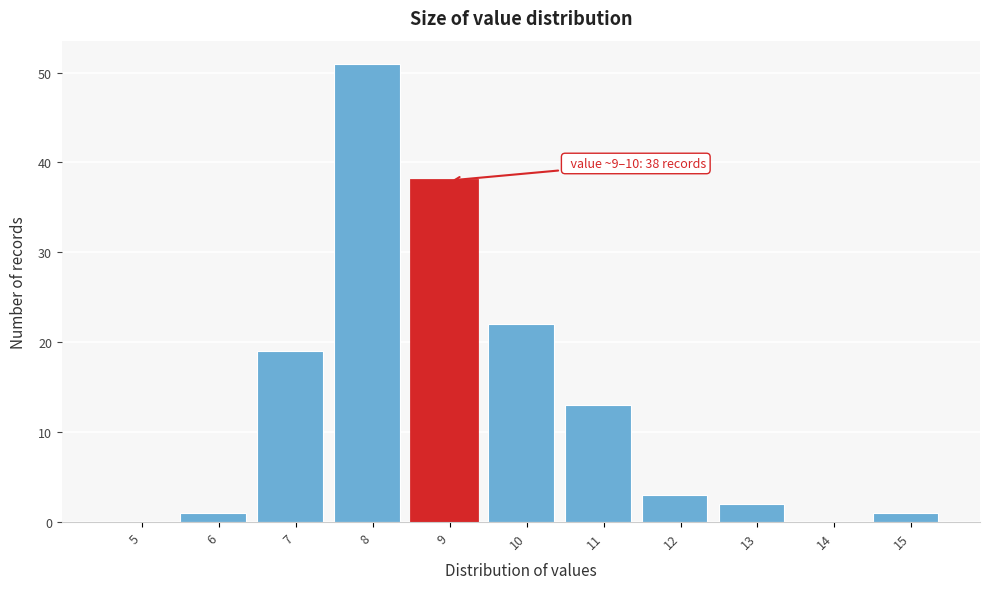

Reading left to right, what are all the values shown in this chart?

5=0	6=1	7=19	8=51	9=38	10=22	11=13	12=3	13=2	14=0	15=1